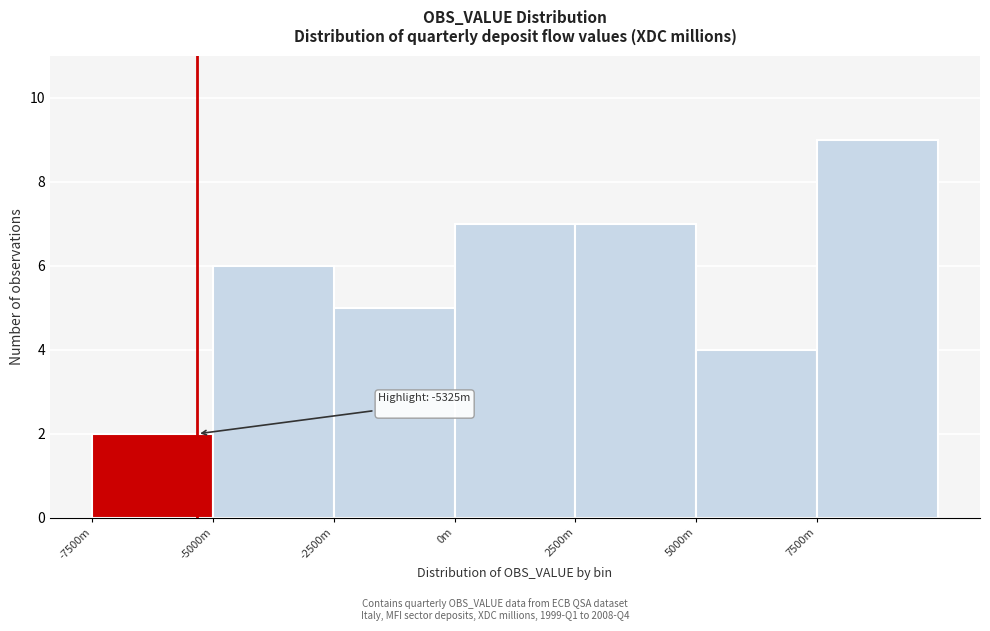

Reading left to right, transcribe all the data shown in this chart.

-7500m=2	-5000m=6	-2500m=5	0m=7	2500m=7	5000m=4	7500m=9